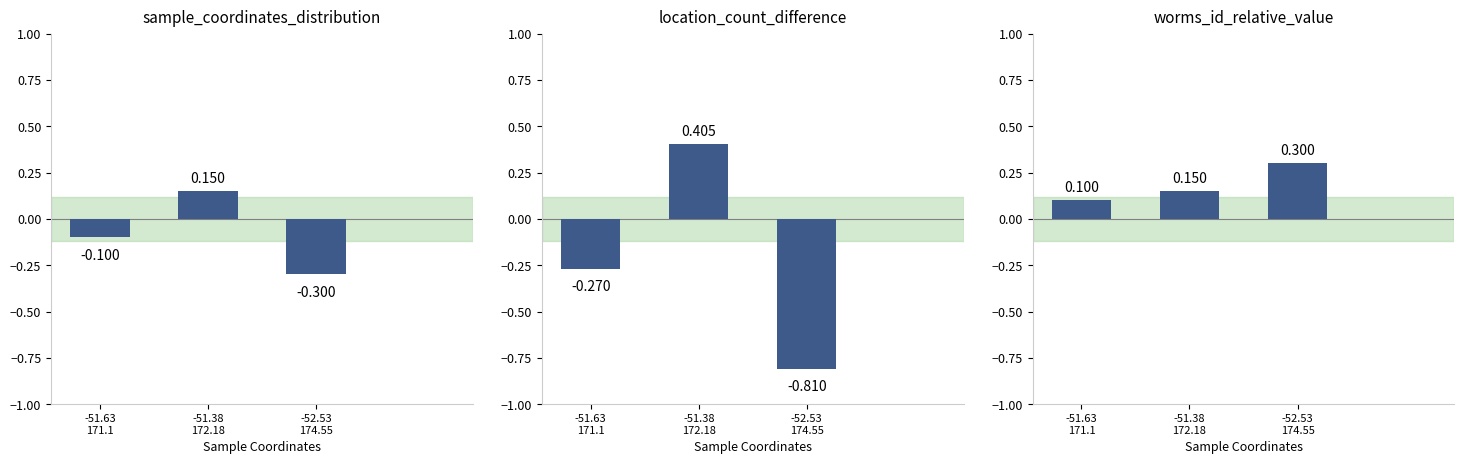

Is it true that worms_id_relative_value equals 0.0 at -51.63
171.1?

False